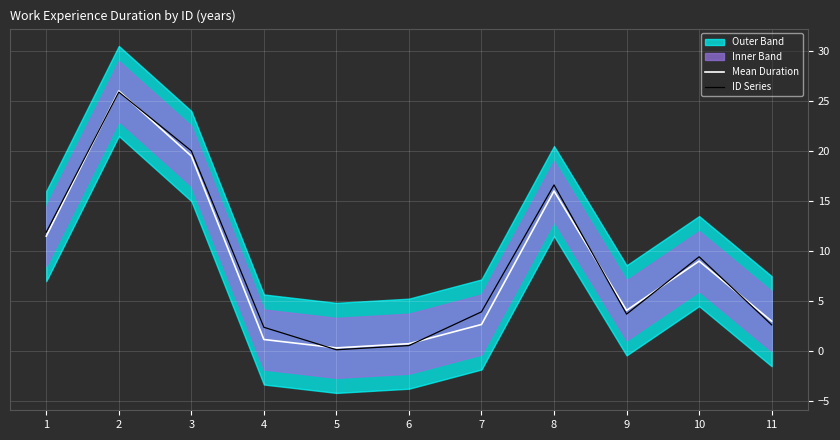

Is it true that Mean Duration equals 4.7 at 8?

False